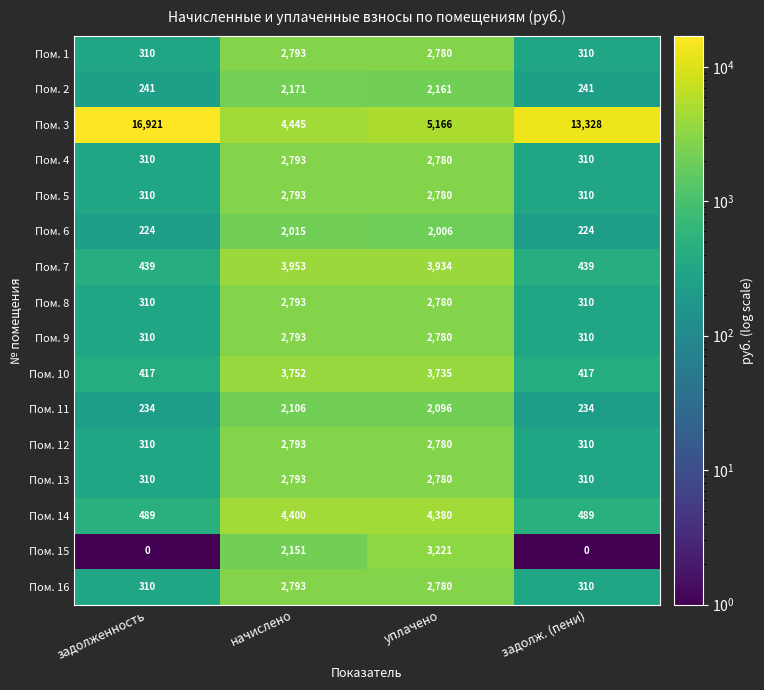

Which series changed the most between задолженность and уплачено?

Пом. 3